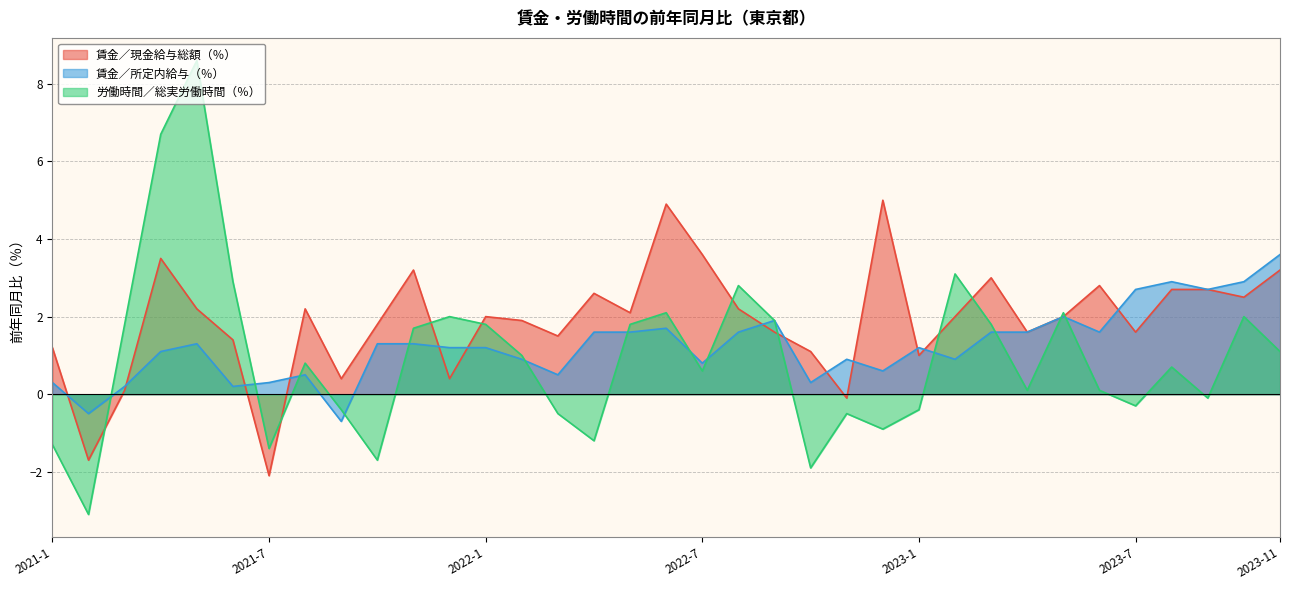

Which category has the lowest value across all series?

2021-2